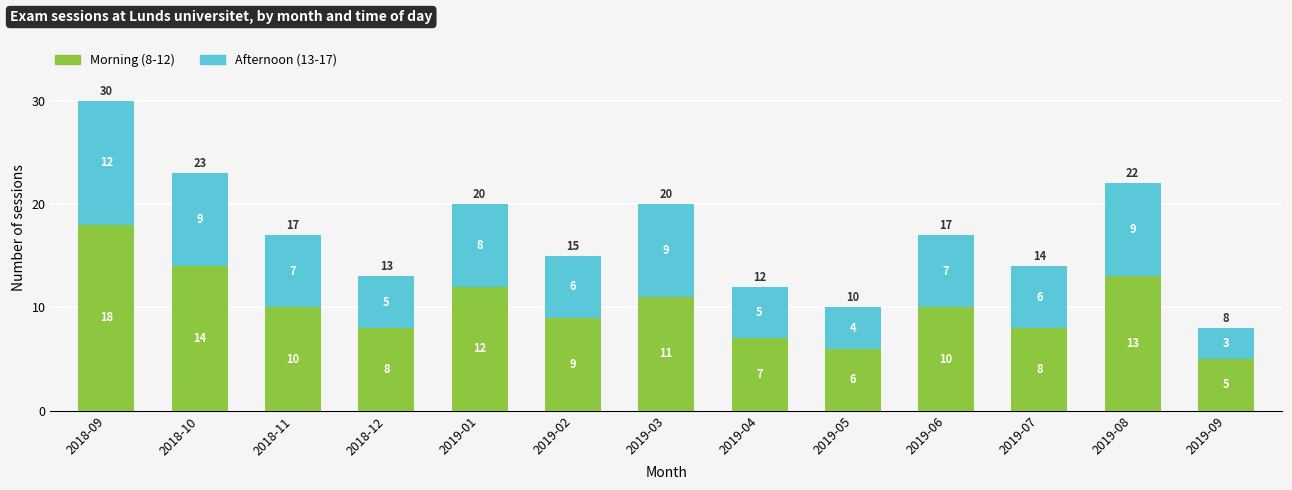

At which label does Morning (8-12) first exceed 10?

2018-09